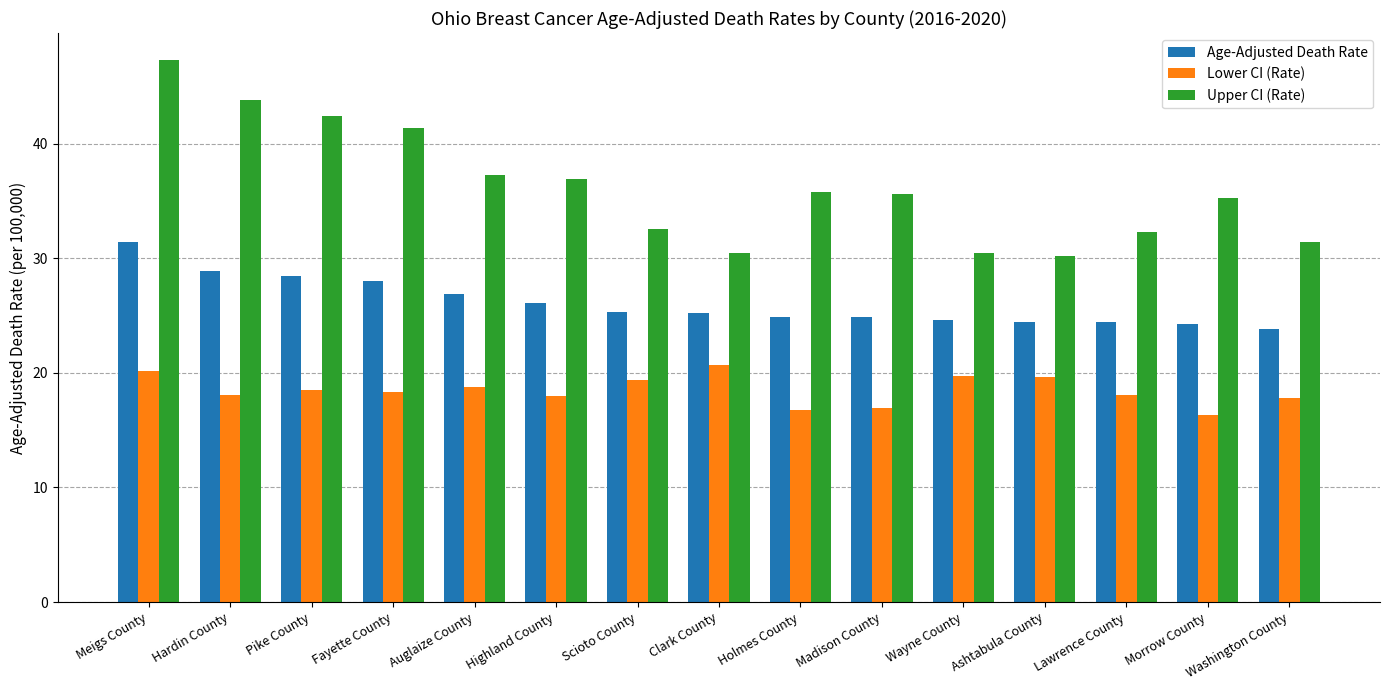

Rank the series by their average value, from lowest to highest.

Lower CI (Rate), Age-Adjusted Death Rate, Upper CI (Rate)